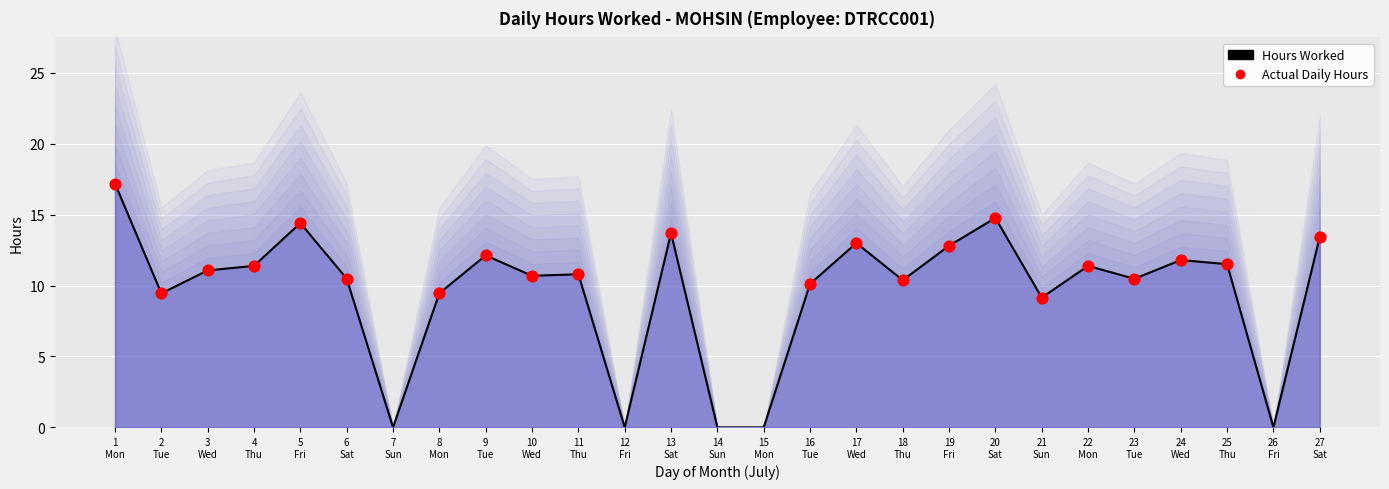

Between 7 Sun and 22 Mon, which is larger?

22 Mon